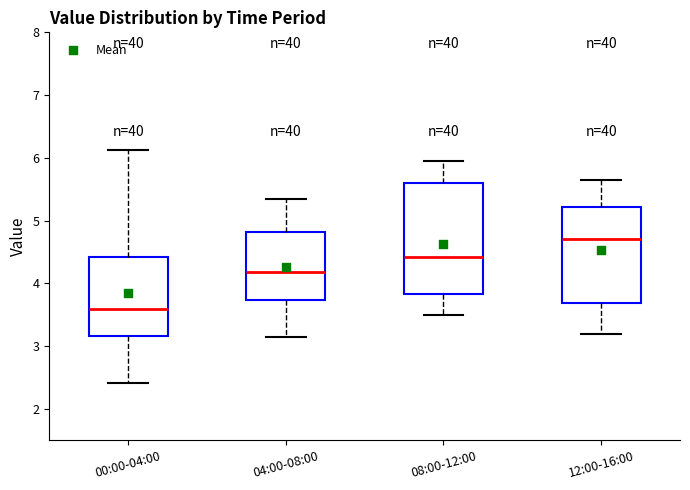

Where does the upper whisker of the box for 00:00-04:00 end on the y-axis? The values are not printed on the chart, so give them approximately, as read against the axis.

6.1